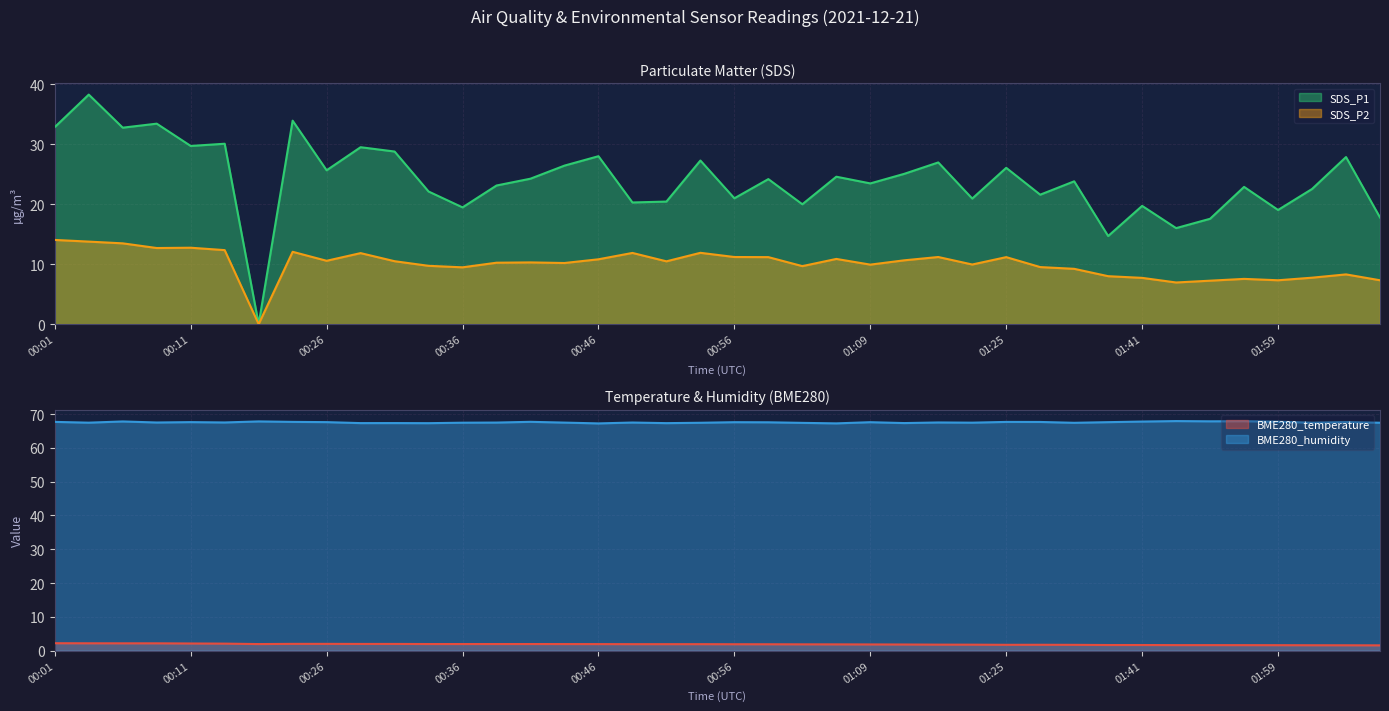

Which category has the highest value in the SDS_P1 series?

00:03